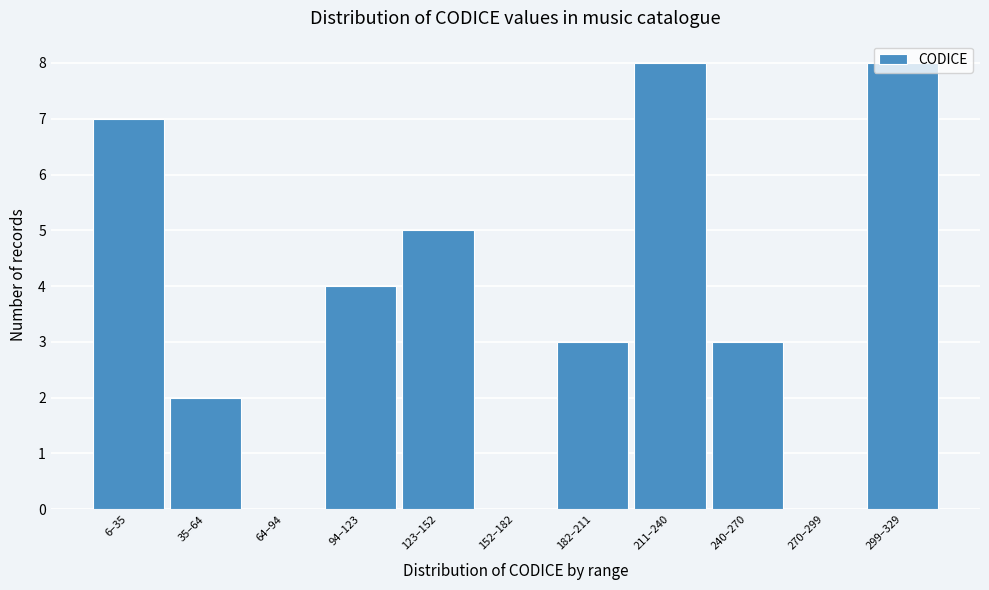

Approximately how many times larger is the value at 35–64 compared to 123–152?

0.4